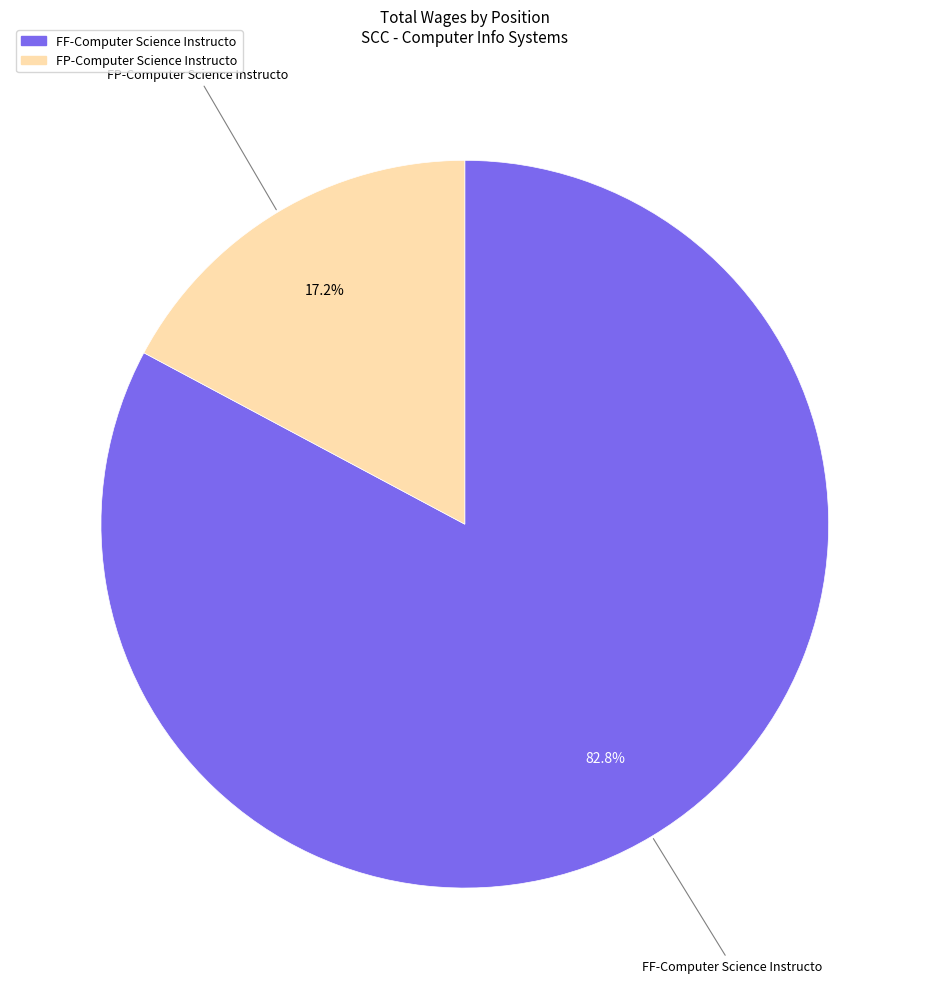

What is the smallest slice in the pie chart?

FP-Computer Science Instructo